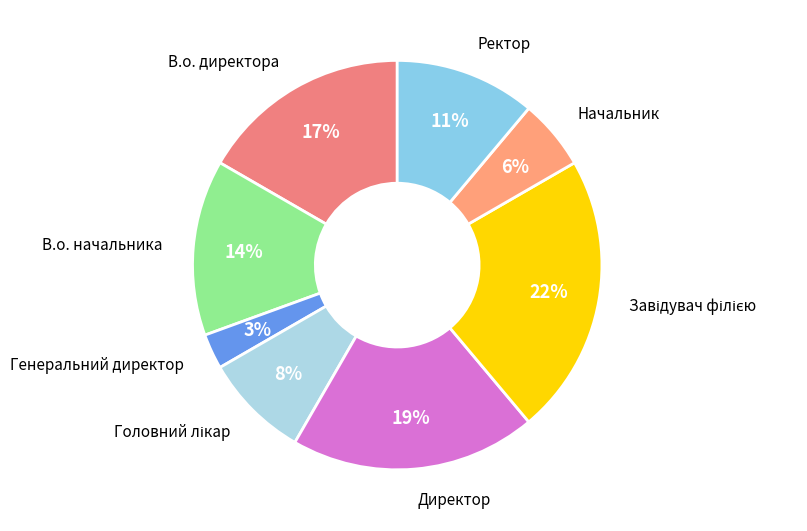

Rank the categories by value from lowest to highest.

Генеральний директор, Начальник, Головний лікар, Ректор, В.о. начальника, В.о. директора, Директор, Завідувач філією